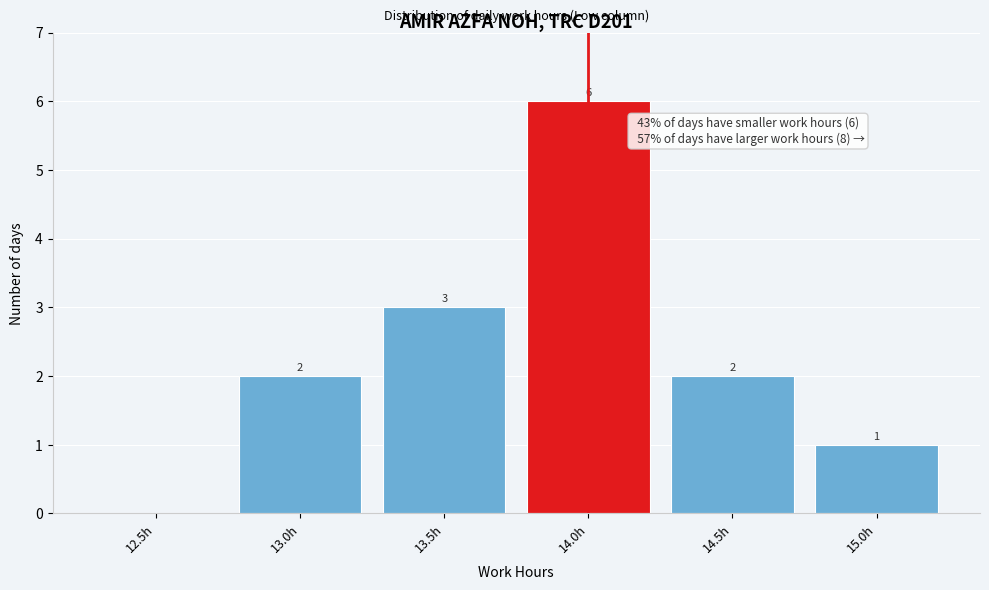

Reading left to right, extract all data points from this chart.

12.5h=0	13.0h=2	13.5h=3	14.0h=6	14.5h=2	15.0h=1